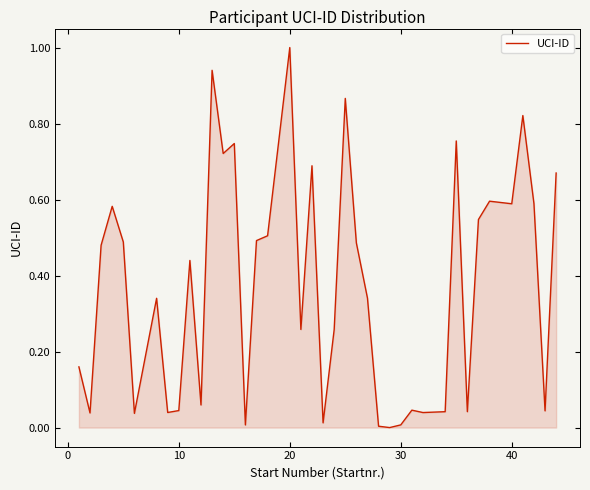

What is the greatest value displayed?

1.0